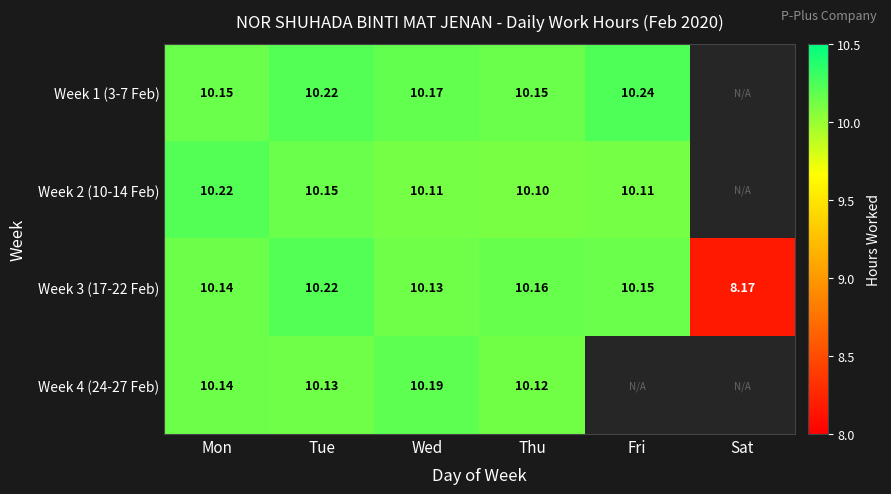

Between Mon and Tue, which is larger?

Tue